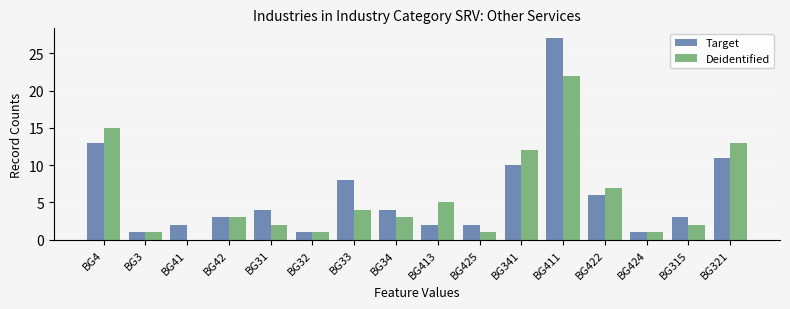

The Deidentified series shows 0 at BG41. True or false?

True